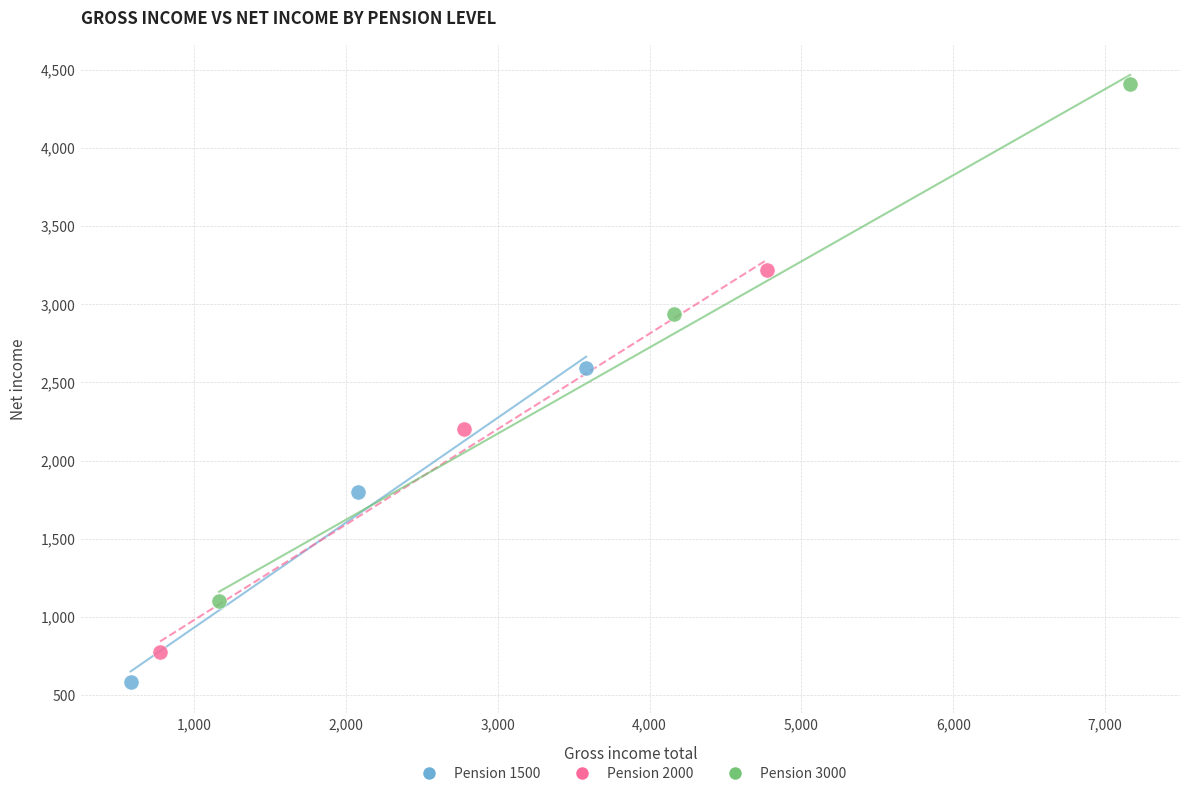

Which series reaches the maximum Y coordinate?

Pension 3000